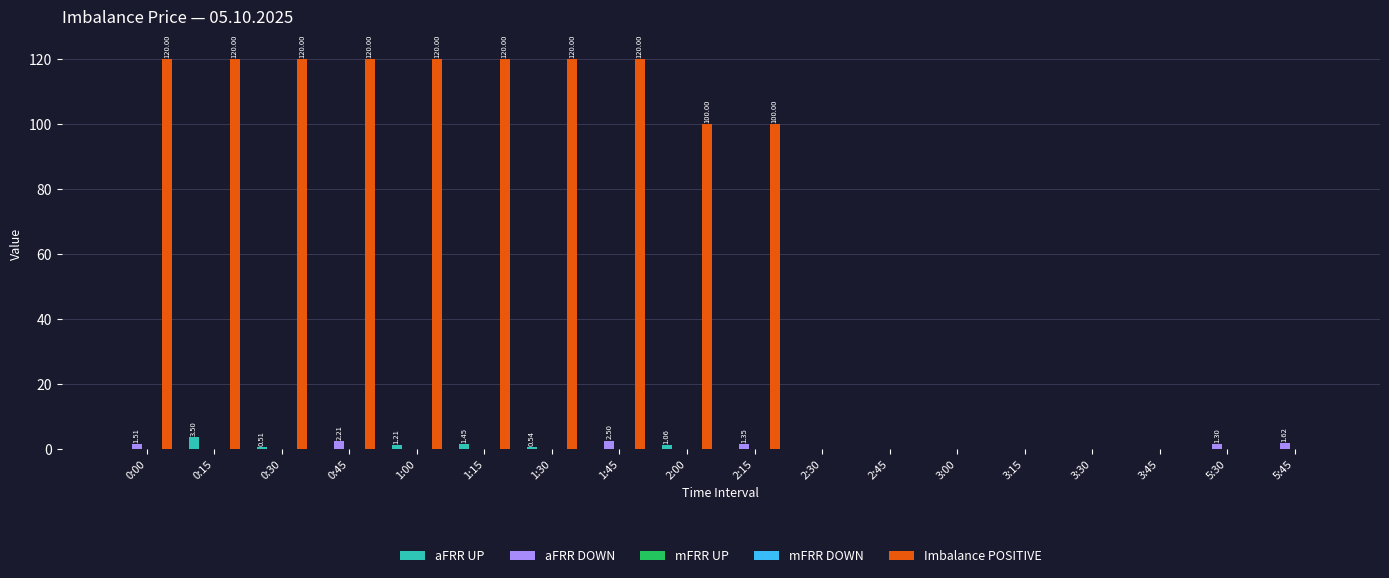

What position from the left is 1:30?

7